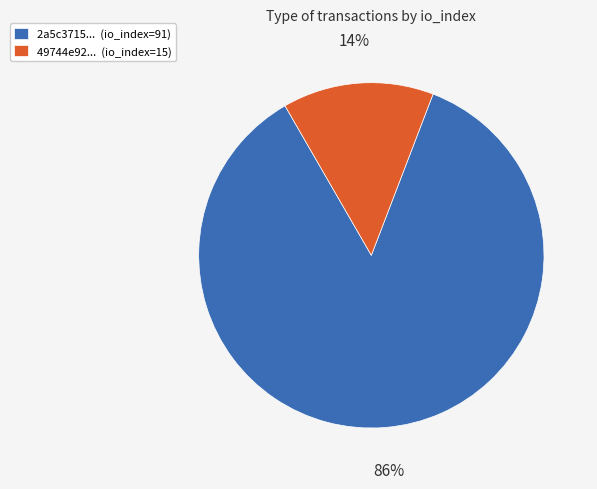

To the nearest percent, what percentage of the pie is 49744e92... (io_index=15)?

14%